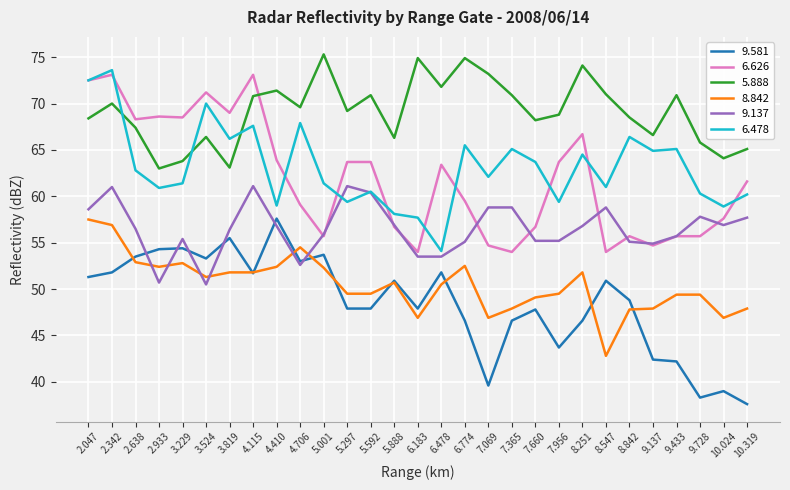

What is the greatest value displayed?

75.3